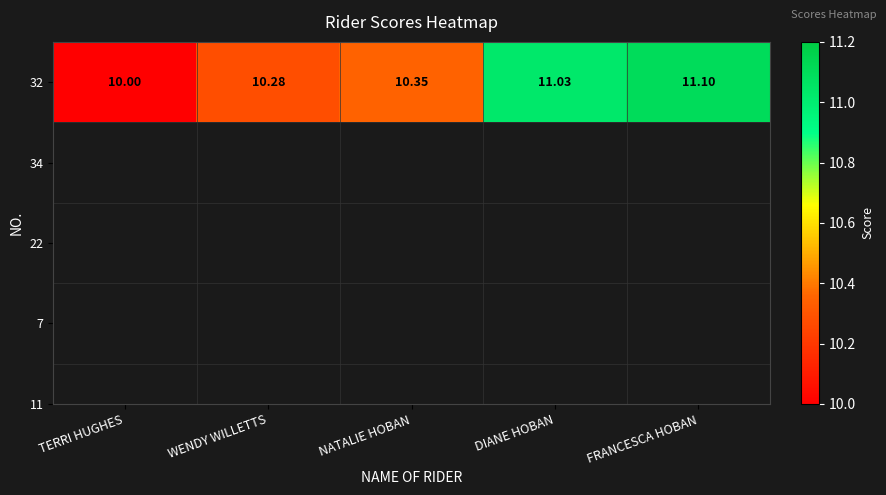

Reading right to left, transcribe all the data shown in this chart.

FRANCESCA HOBAN=11.1	DIANE HOBAN=11.0	NATALIE HOBAN=10.3	WENDY WILLETTS=10.3	TERRI HUGHES=10.0